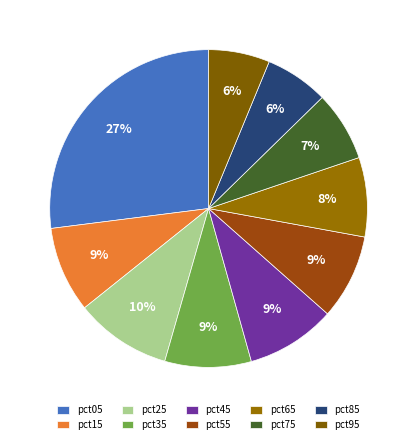

True or false: pct35 accounts for 9% of the total.

True